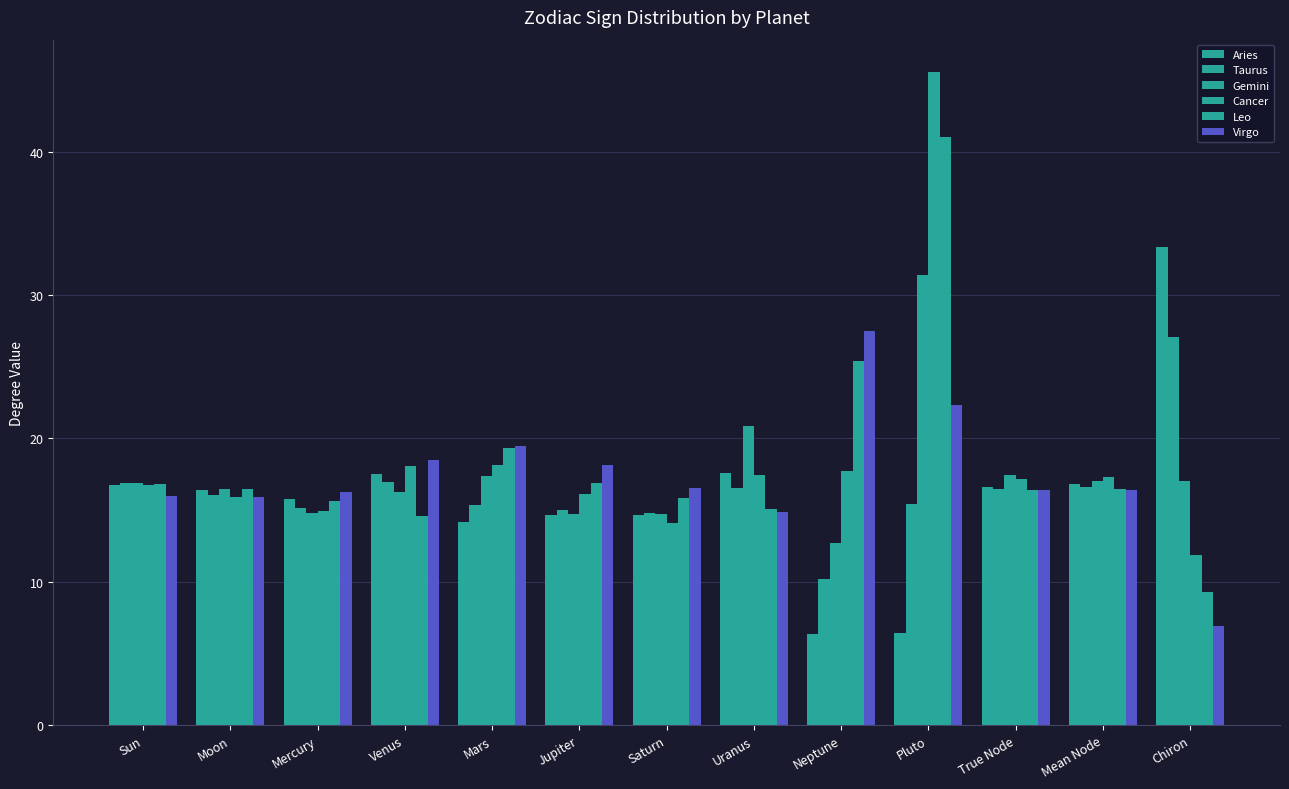

What is the label of the 2nd bar from the left?

Moon